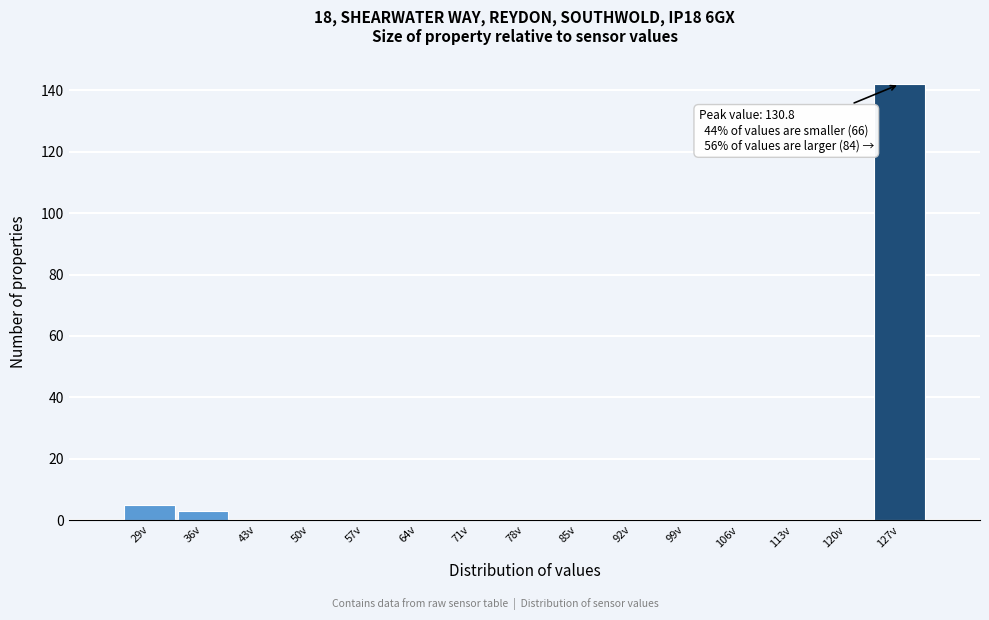

Reading right to left, extract all data points from this chart.

127v=142	120v=0	113v=0	106v=0	99v=0	92v=0	85v=0	78v=0	71v=0	64v=0	57v=0	50v=0	43v=0	36v=3	29v=5